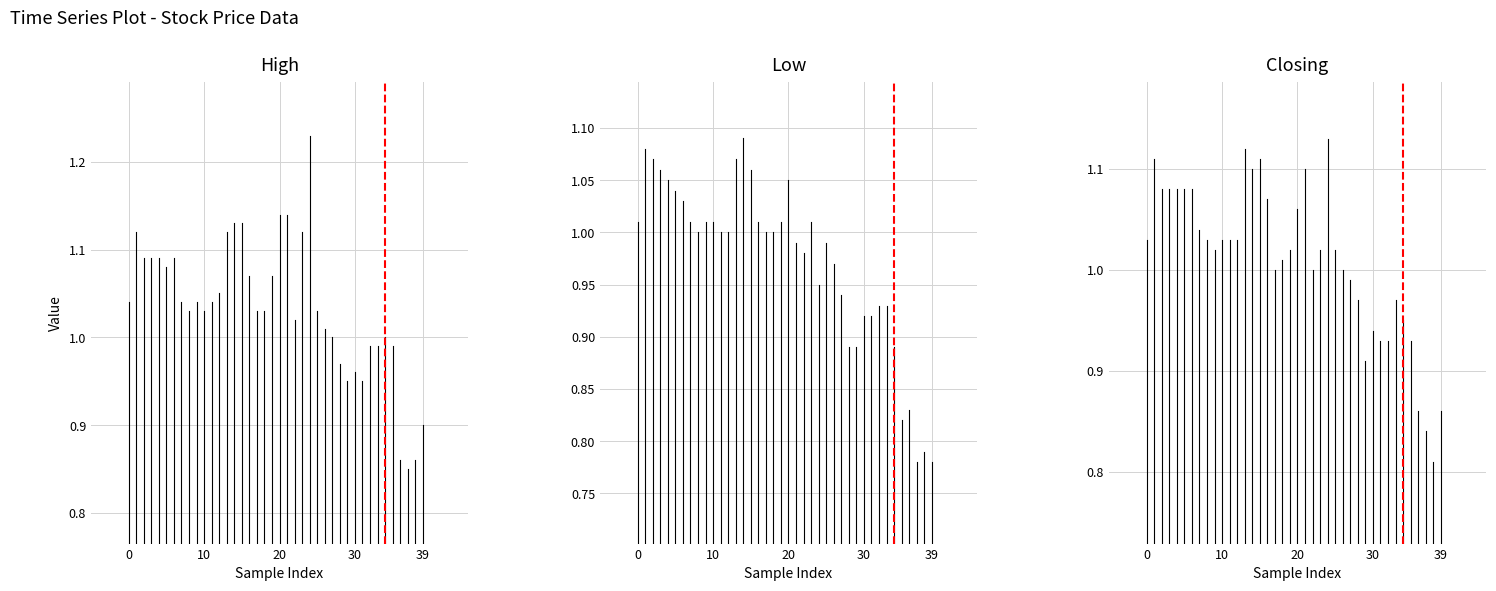

What are all the series names shown in the legend?

High, Low, Closing